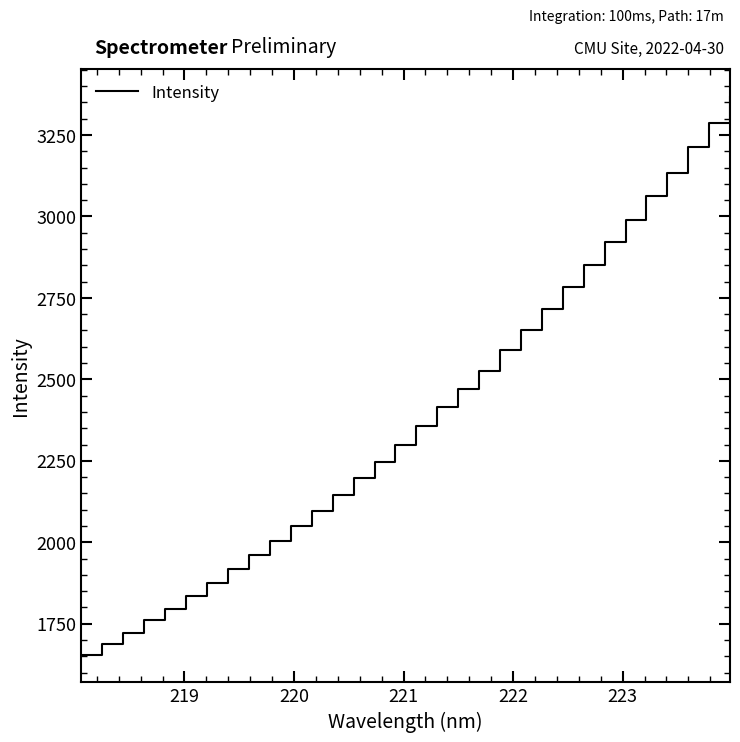

What is the difference between the maximum and minimum values?

1710.6